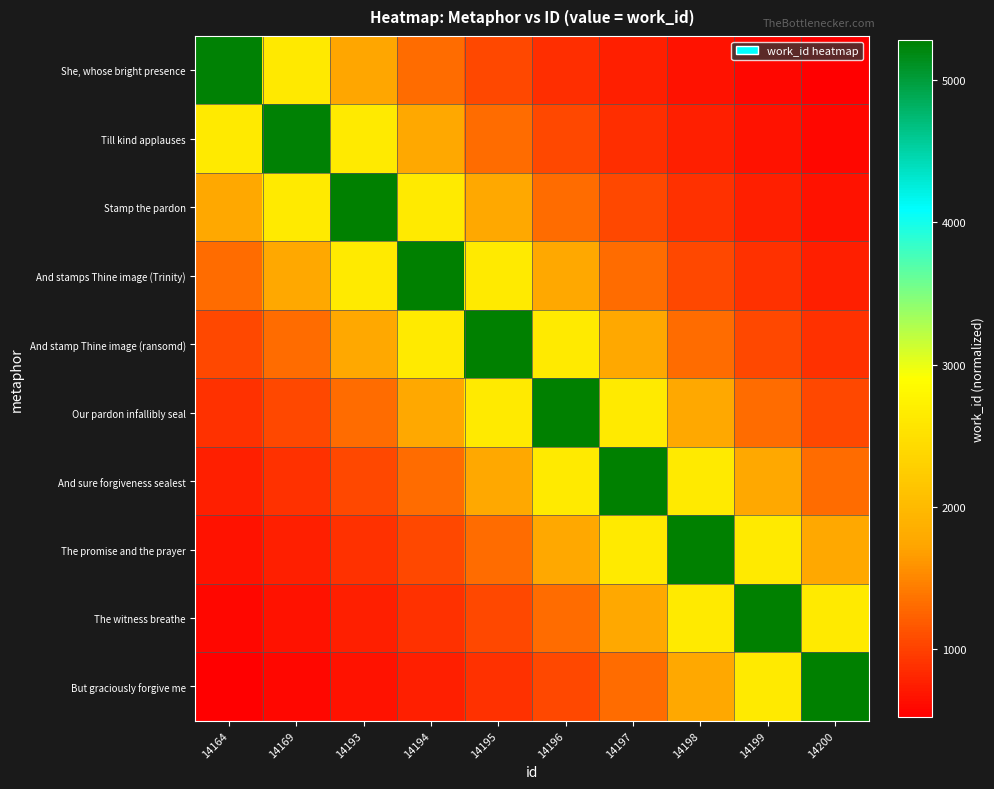

Count the number of categories in the chart.

10